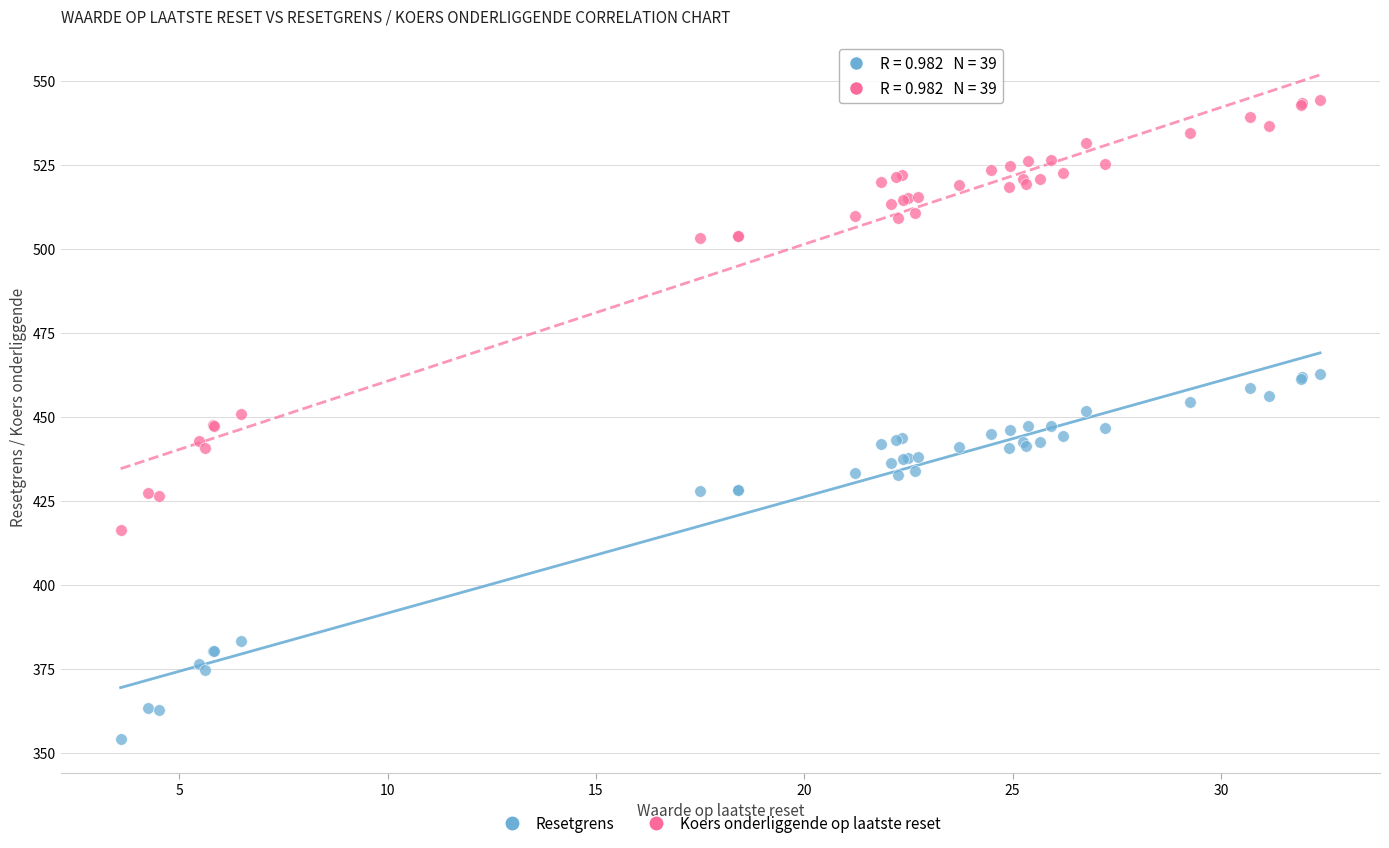

Which series contains the lowest Y value?

Resetgrens